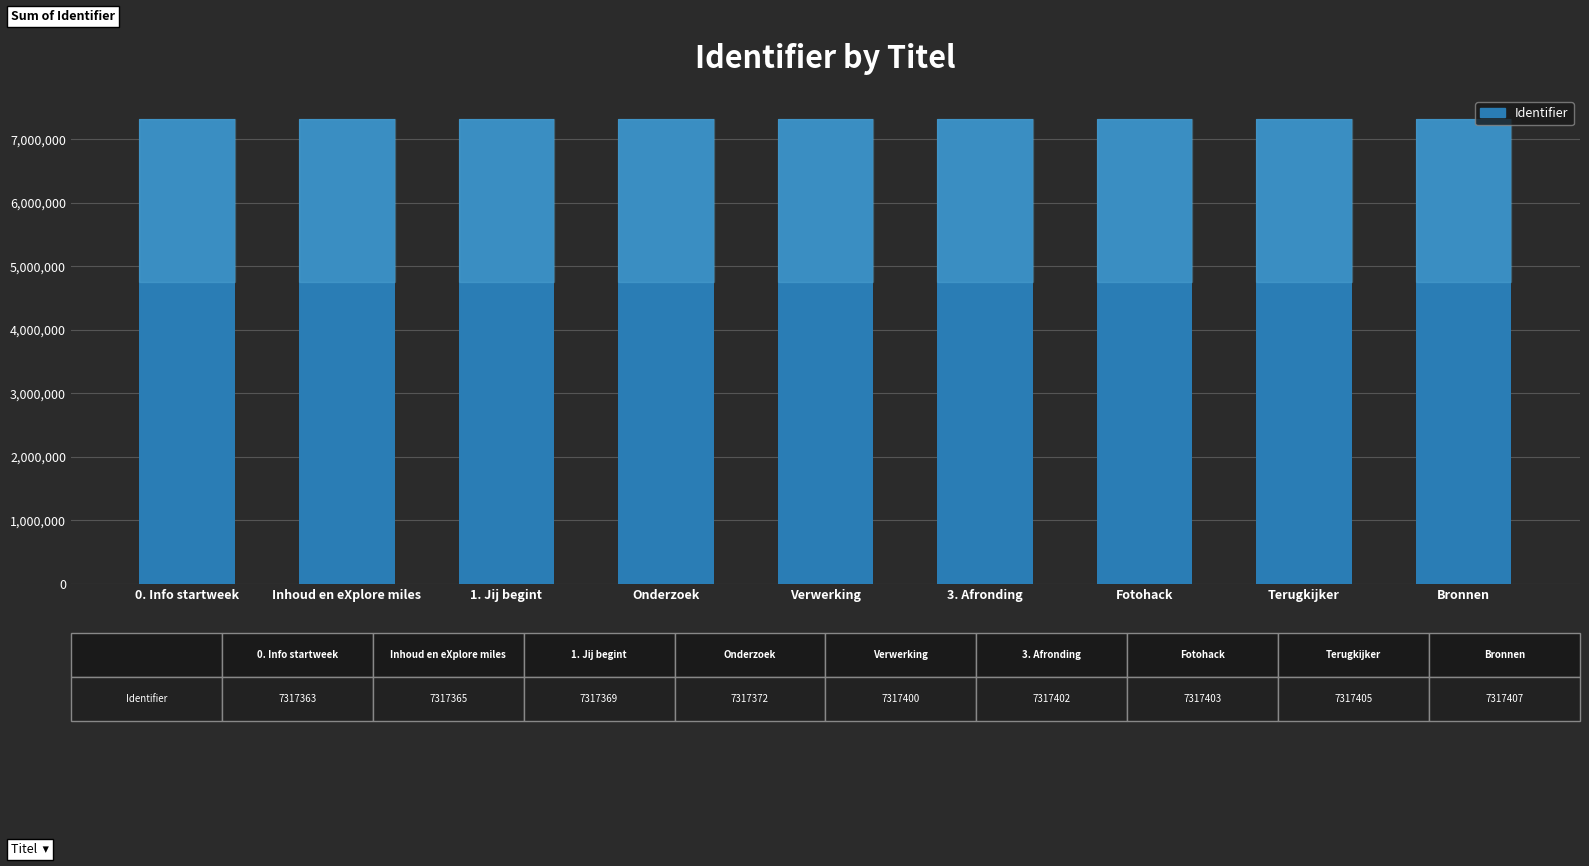

Read the value at Verwerking.

7317400